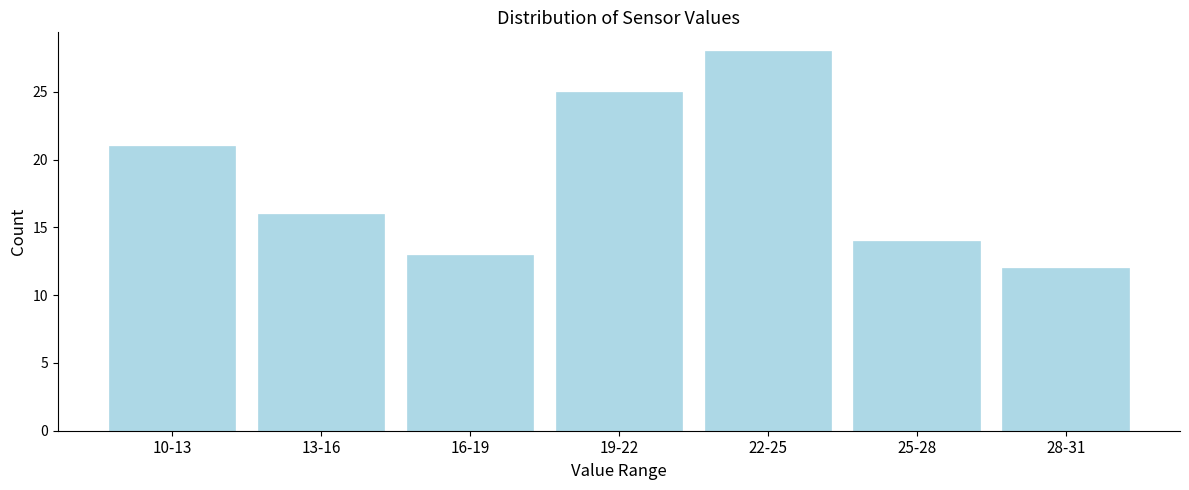

Reading left to right, extract all data points from this chart.

21	16	13	25	28	14	12